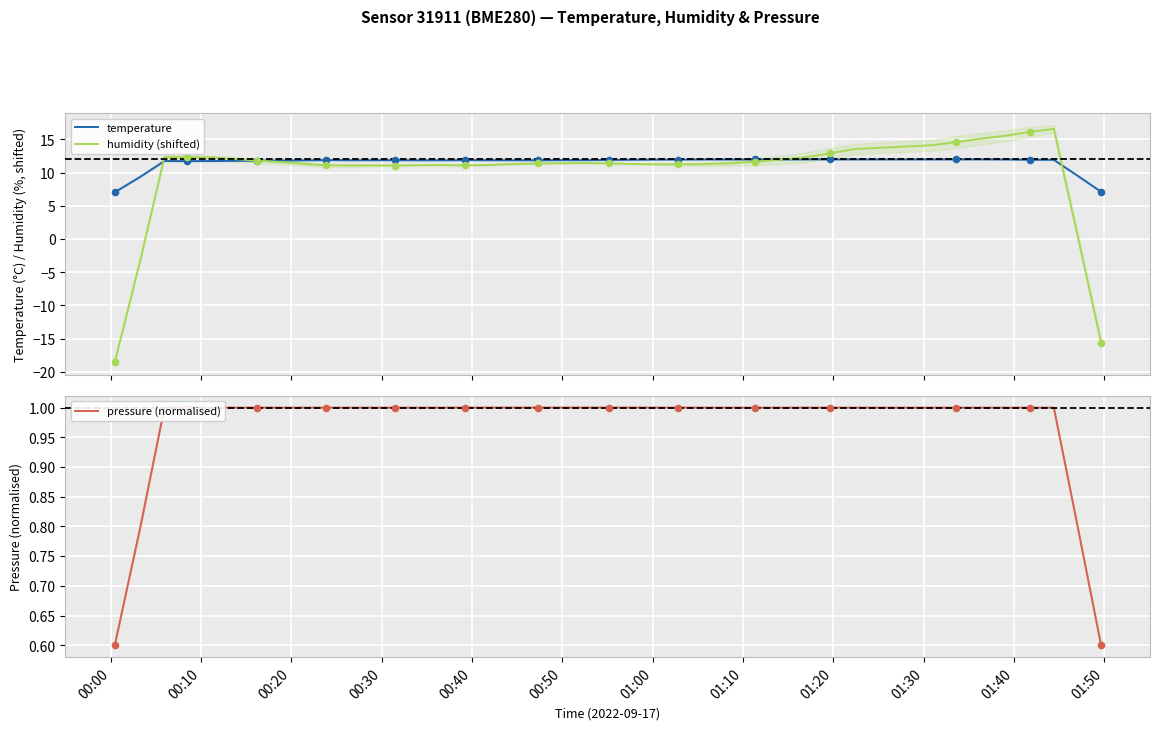

What are all the series names shown in the legend?

temperature, humidity (shifted), pressure (normalised)